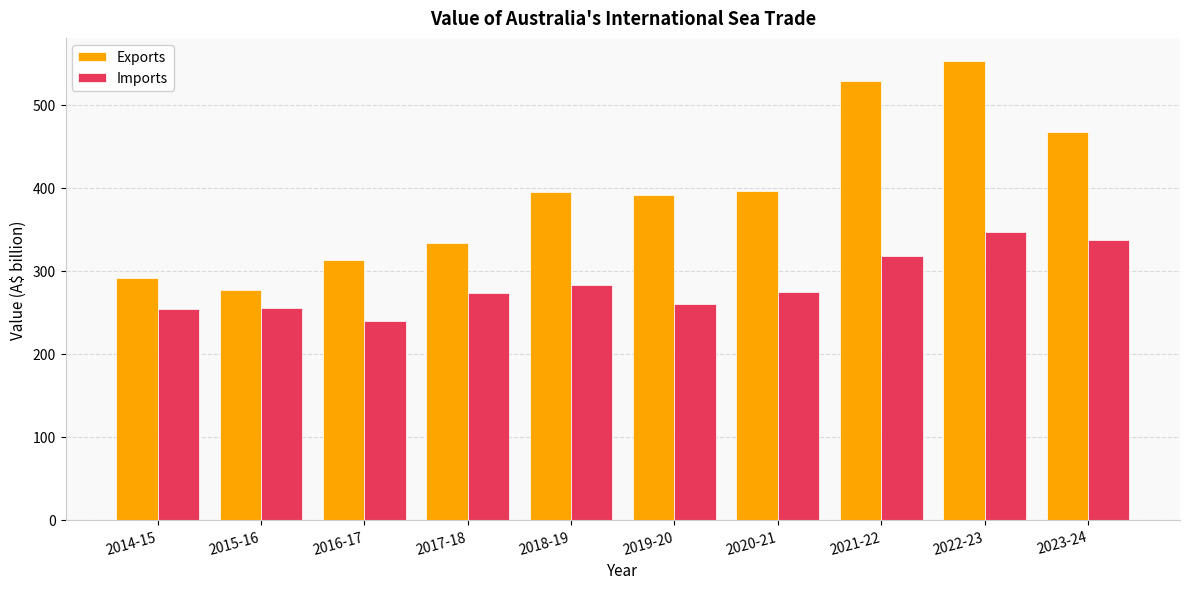

The value of Imports at 2017-18 is 273.3. True or false?

True